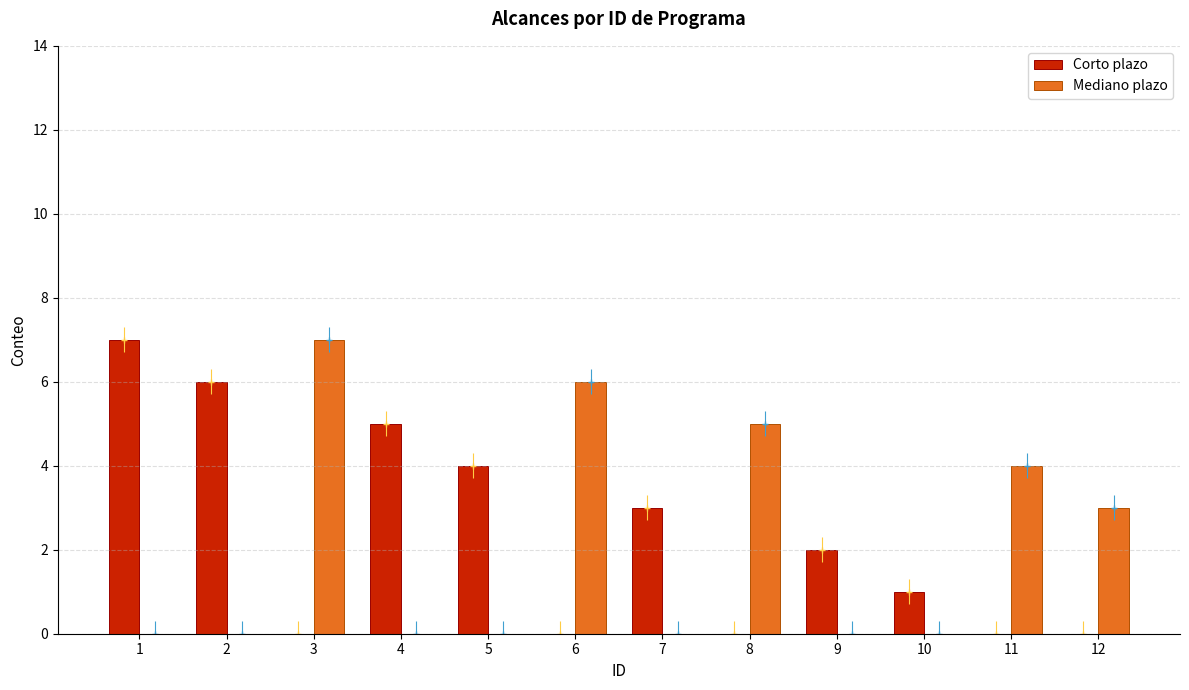

How many data points in Corto plazo are less than 2?

6